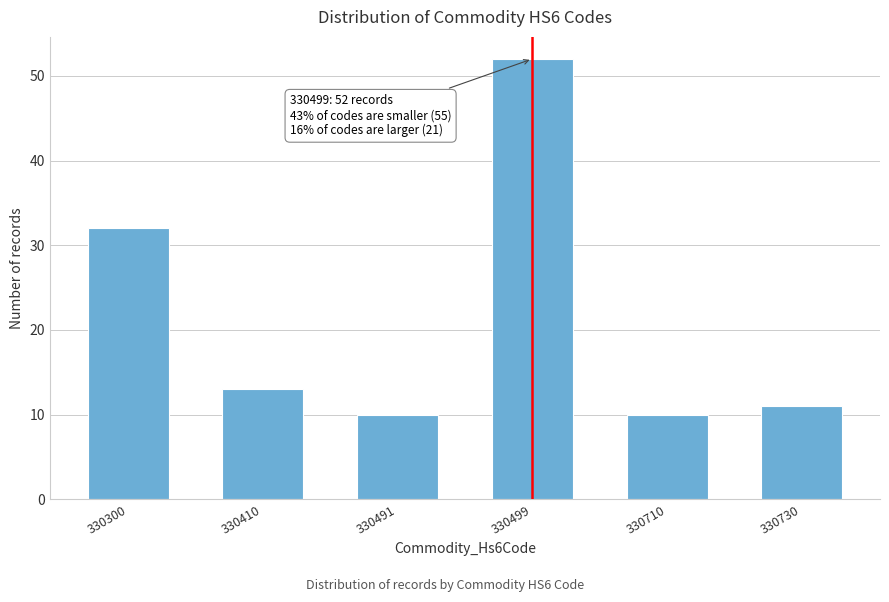

Reading left to right, what are all the values shown in this chart?

32	13	10	52	10	11